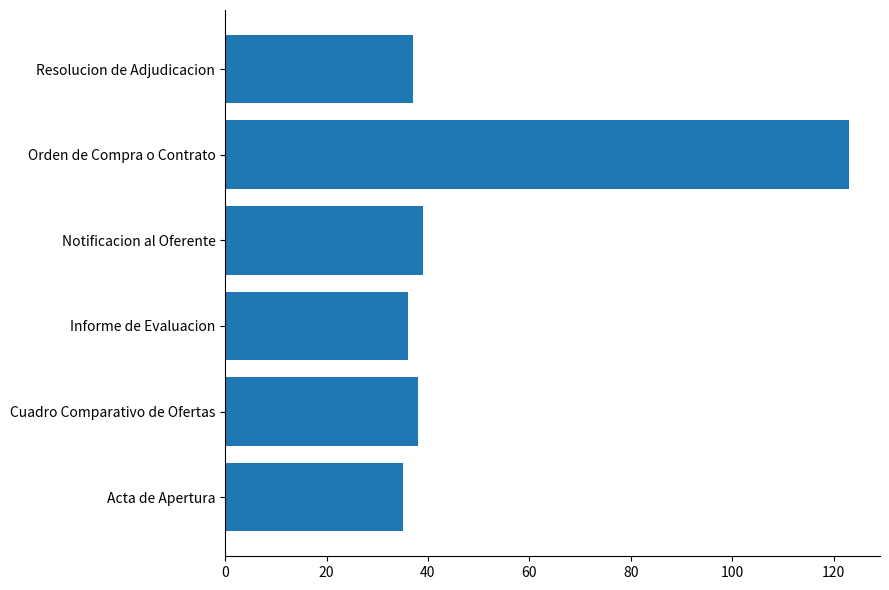

Read the value at Acta de Apertura.

35